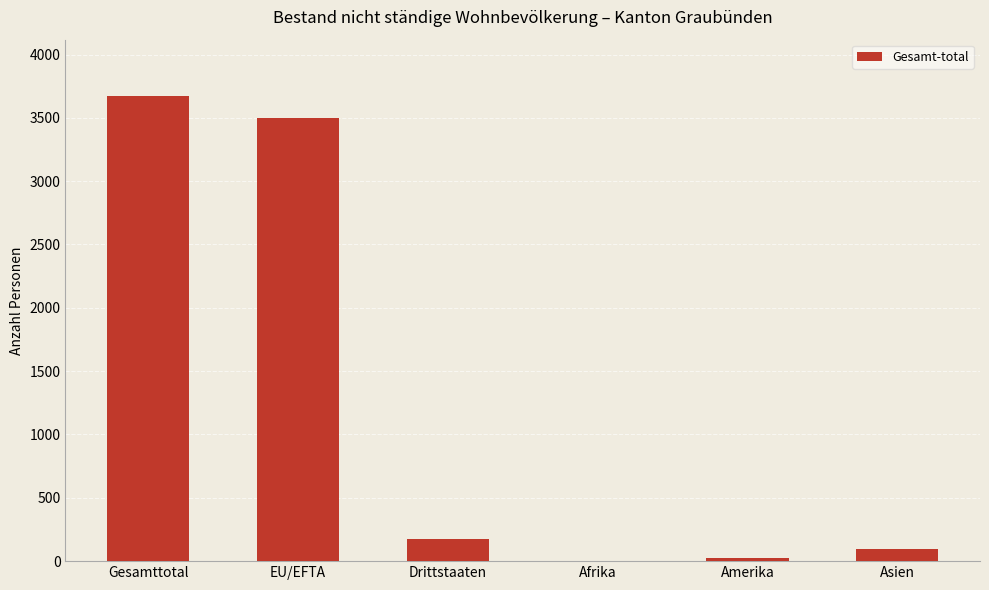

Count the number of data series in this chart.

1